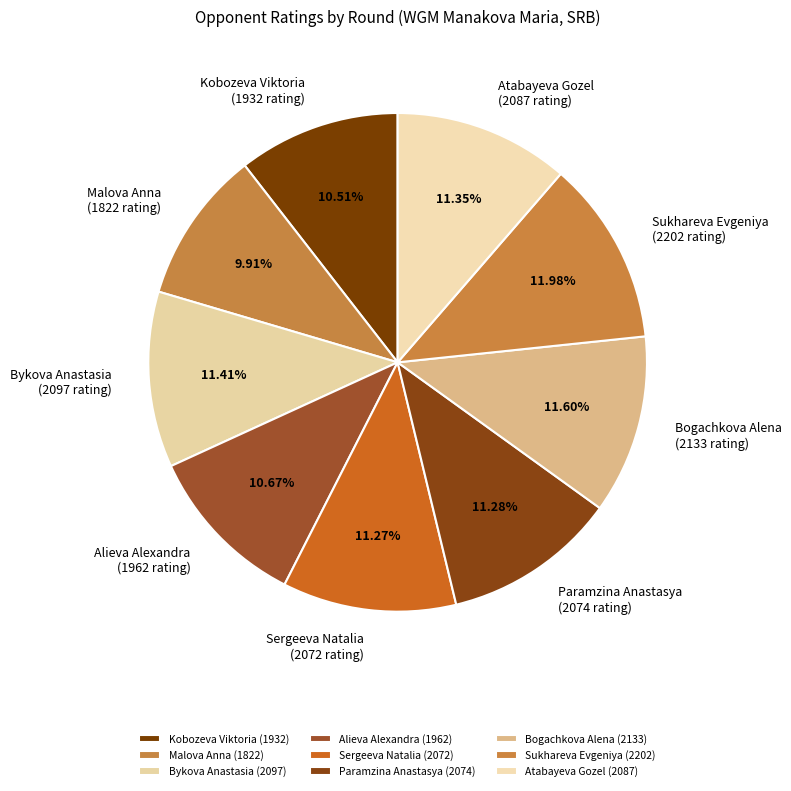

Between Bogachkova Alena and Malova Anna, which is larger?

Bogachkova Alena